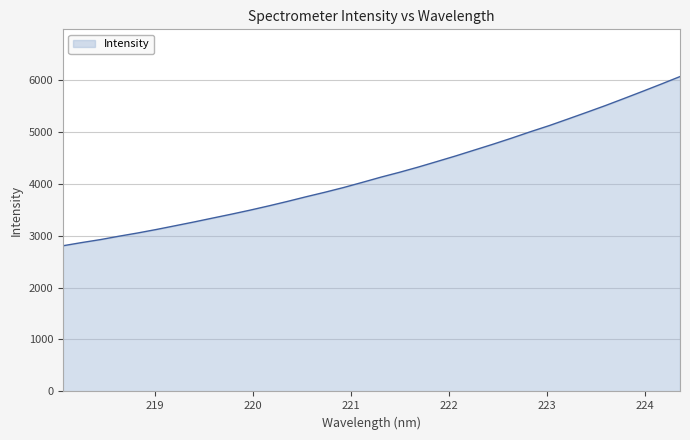

What is the maximum value shown in the chart?

6060.3